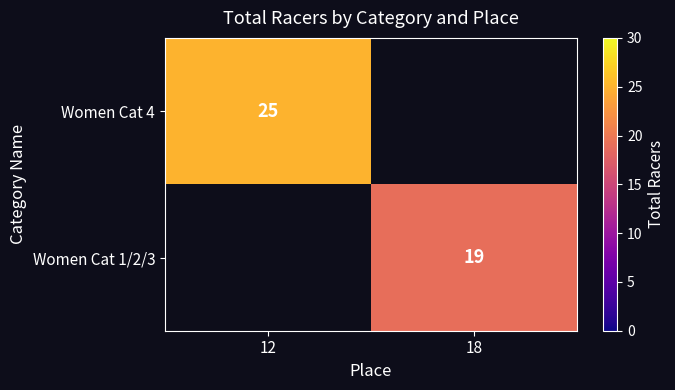

Is it true that Women Cat 1/2/3 equals 7 at 18?

False